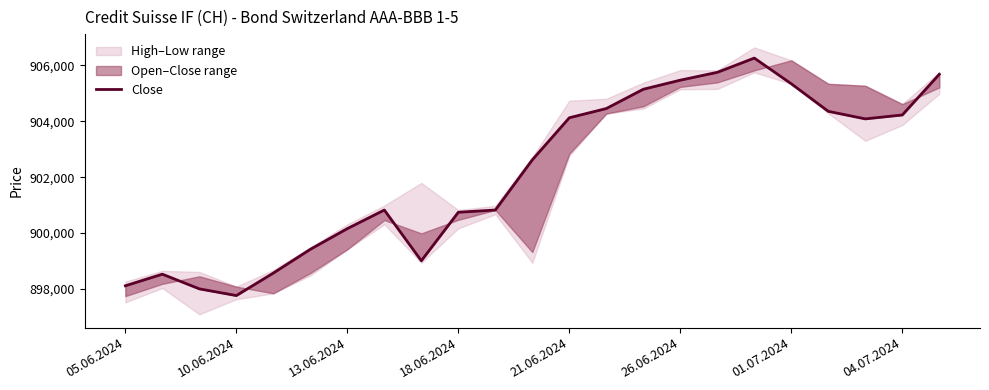

Reading left to right, what are all the values shown in this chart?

898115	898530	898005	897765	898570	899420	900160	900825	899010	900745	900825	902620	904125	904455	905145	905470	905750	906260	905340	904355	904085	904225	905680